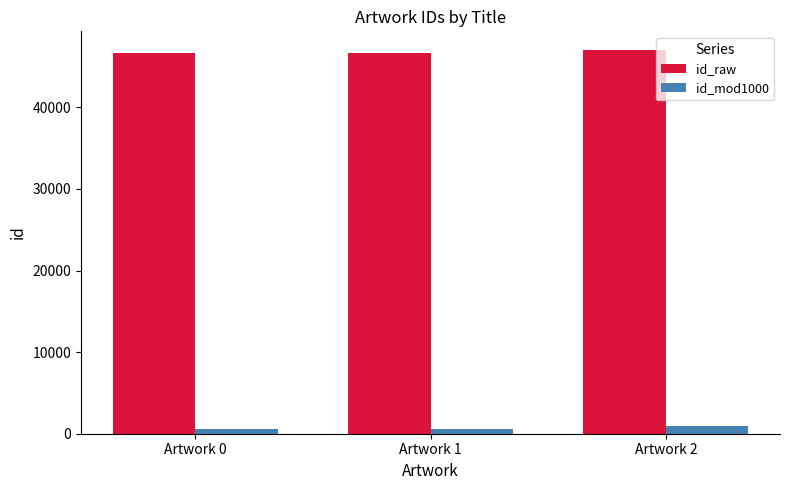

The value of id_raw at Artwork 1 is 61742. True or false?

False